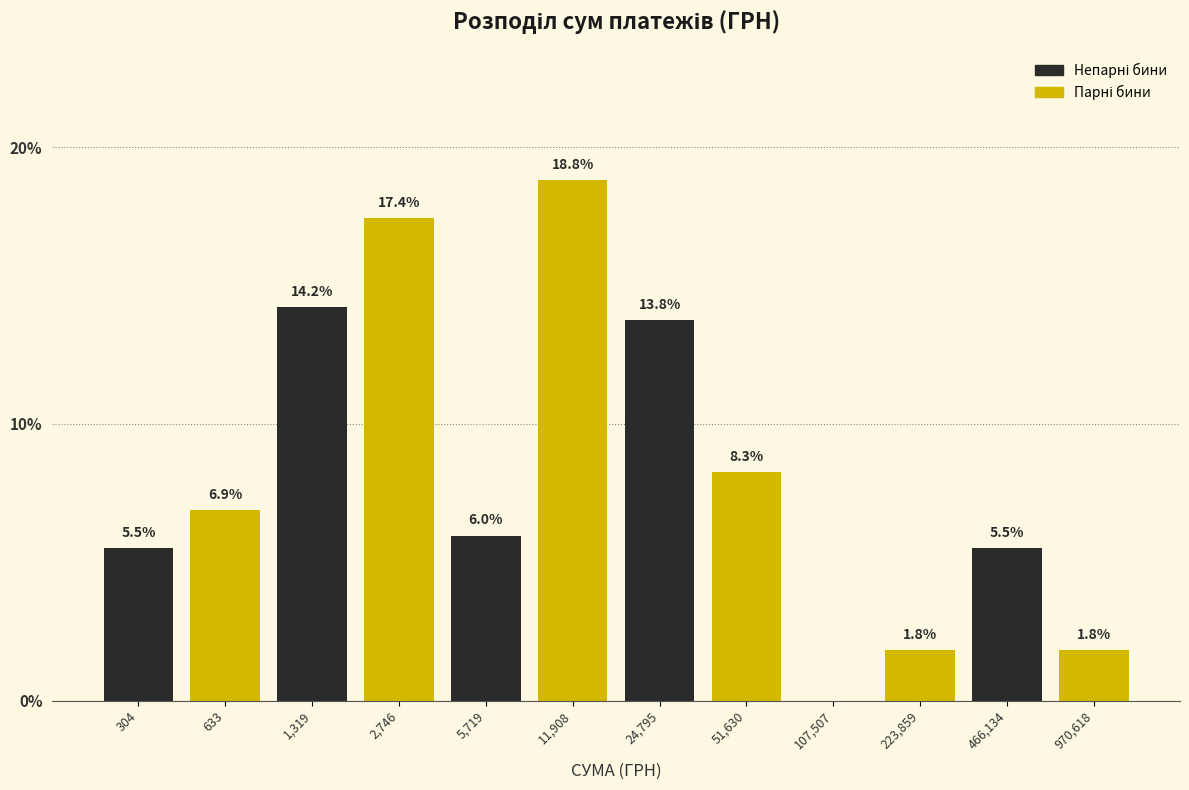

Reading left to right, transcribe all the data shown in this chart.

304=5.5	633=6.9	1,319=14.2	2,746=17.4	5,719=6.0	11,908=18.8	24,795=13.8	51,630=8.3	107,507=0.0	223,859=1.8	466,134=5.5	970,618=1.8